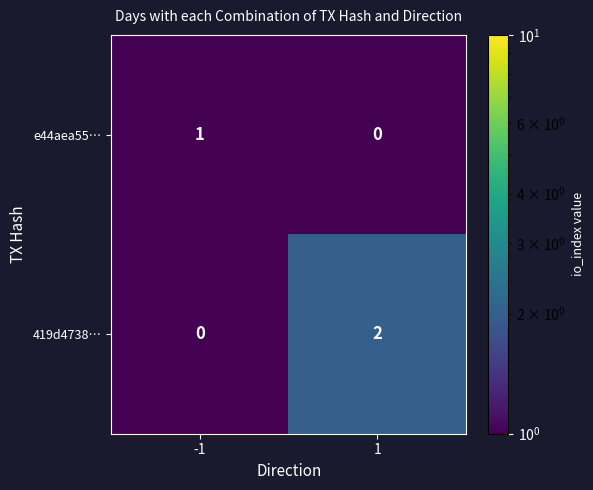

What is the smallest value displayed?

0